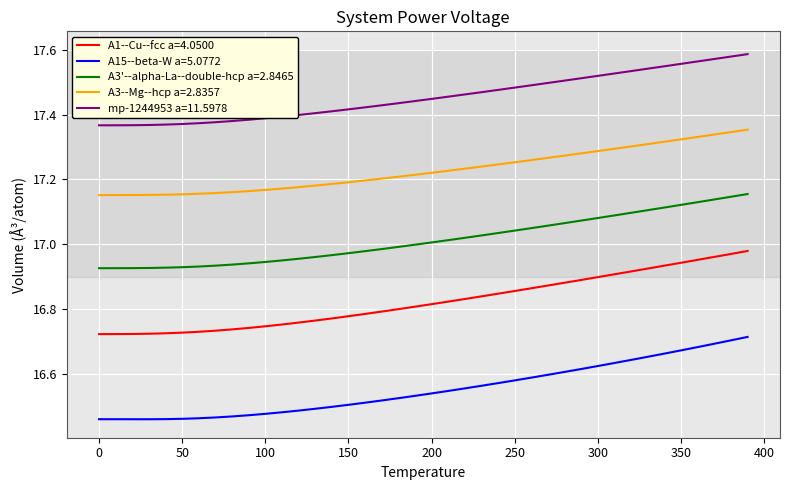

True or false: A3'--alpha-La--double-hcp a=2.8465 and A3--Mg--hcp a=2.8357 intersect in this chart.

False